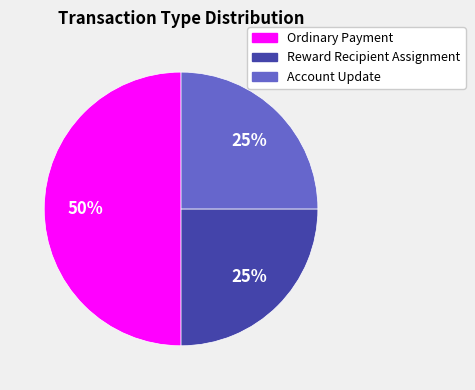

To the nearest percent, what is the average slice percentage?

33%